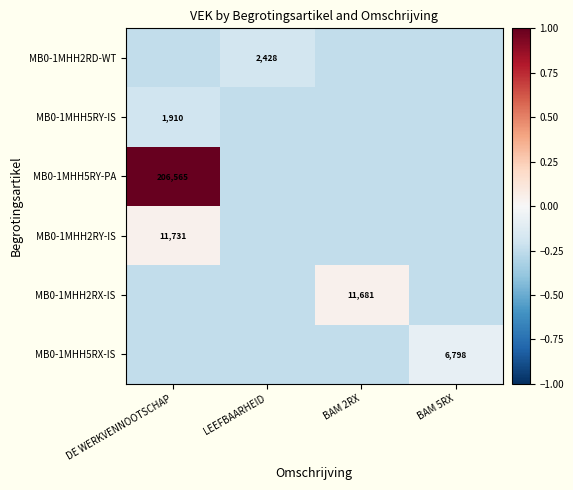

Which series has the largest range (max minus min)?

MB0-1MHH5RY-PA